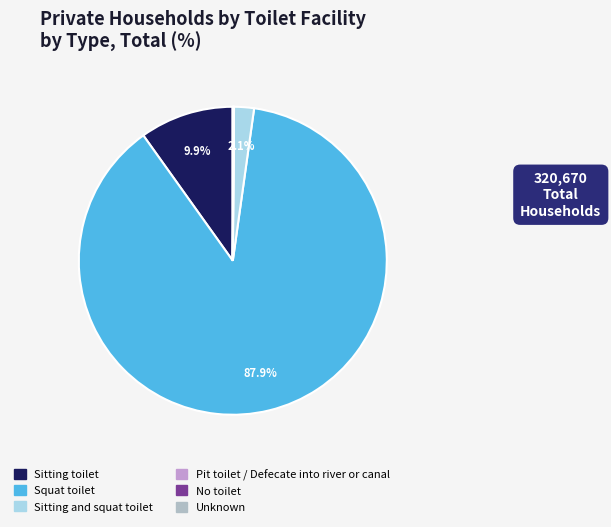

What portion of the pie excludes Squat toilet?

12.1%